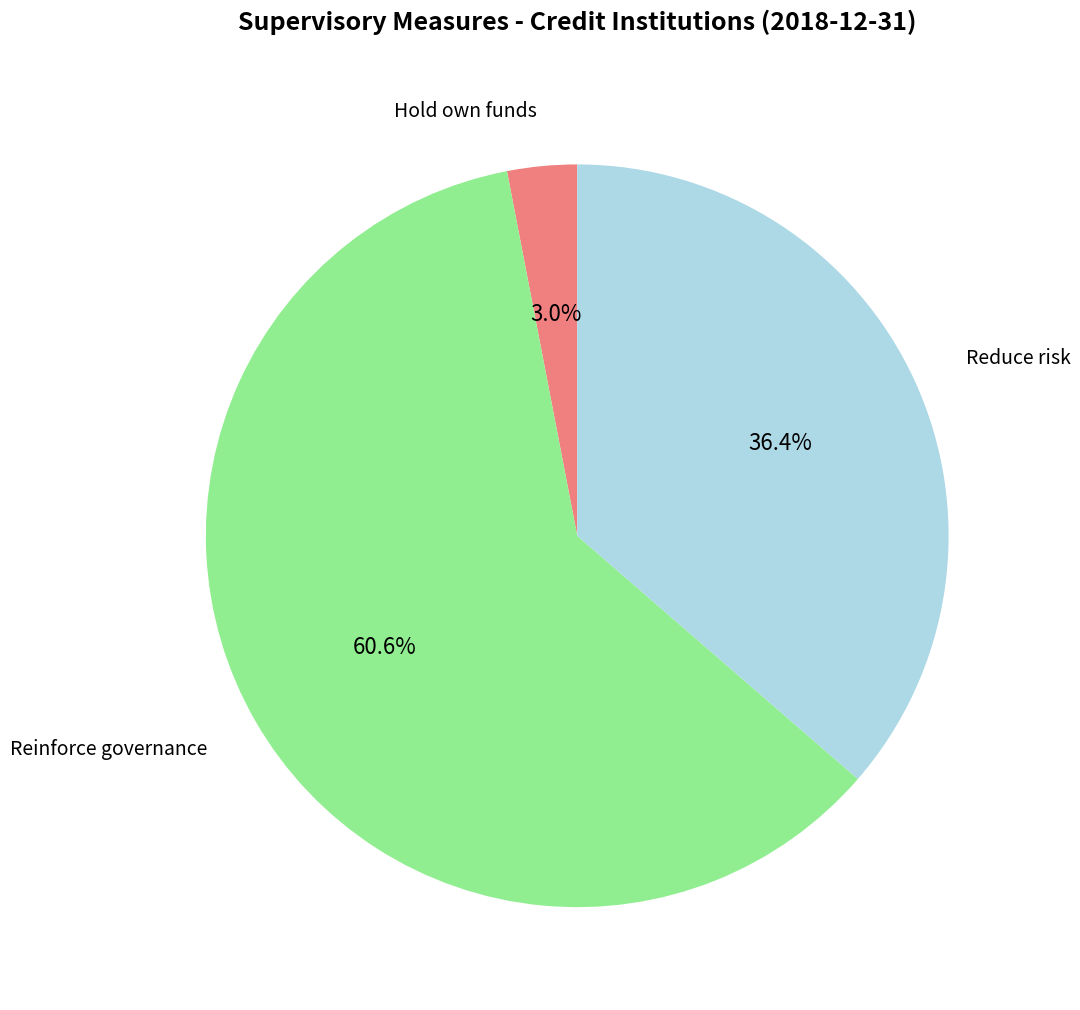

How many segments does this pie chart have?

3